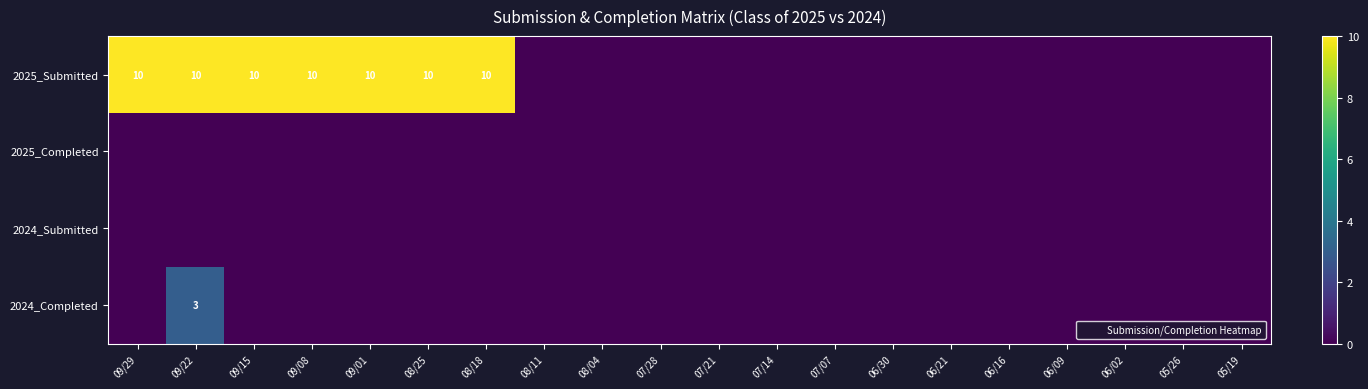

Where is 2024_Completed nearest to the value 1?

09/29